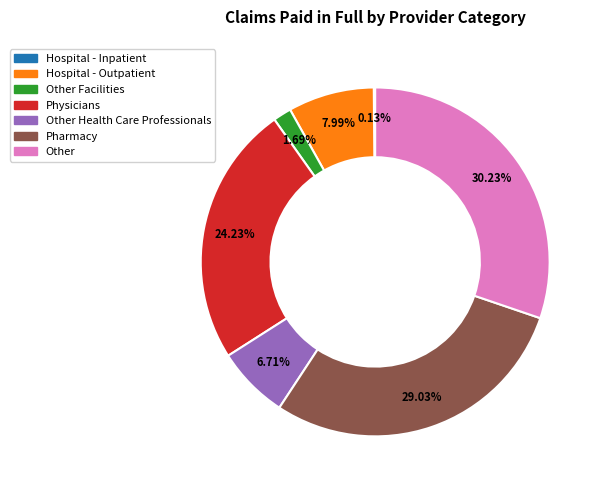

To the nearest percent, what portion does Other represent?

30%